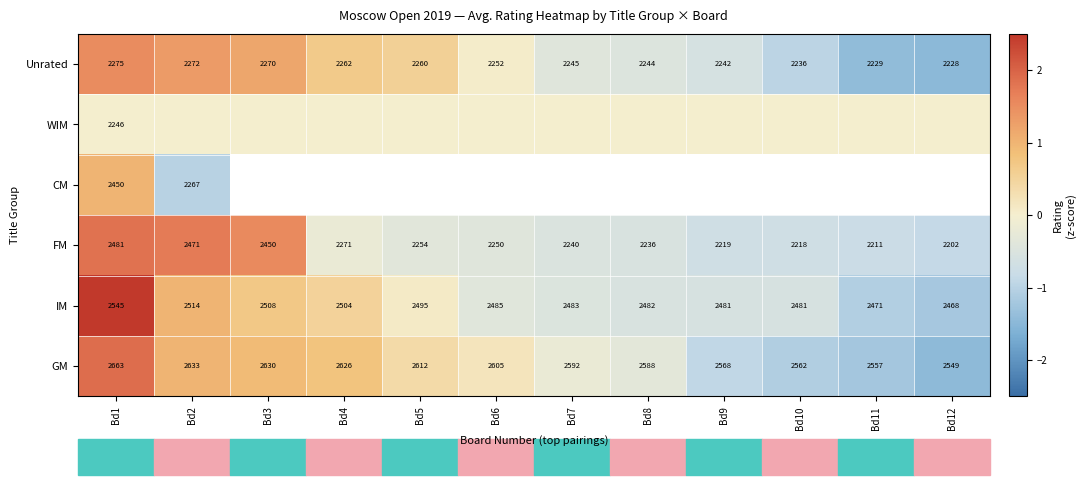

Is the value of GM at Bd1 greater than the value of Unrated at Bd9?

Yes